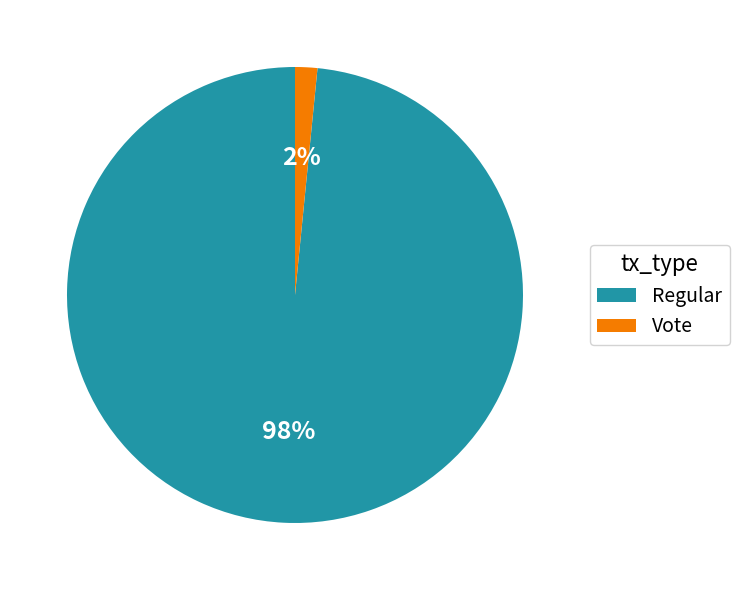

Which has a higher value, Regular or Vote?

Regular